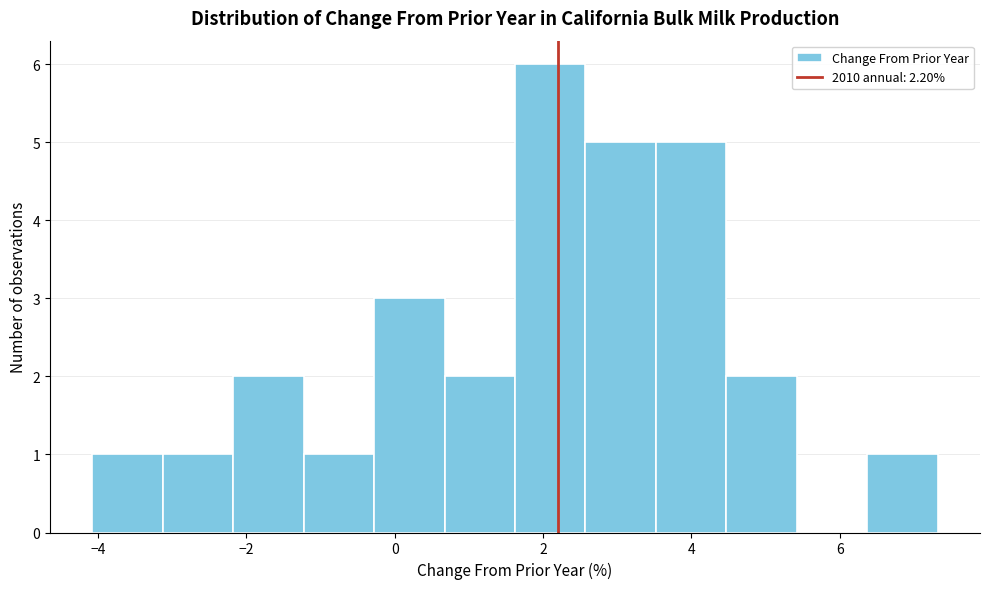

Over which range of the x-axis is the bar tallest?

1.6 to 2.6